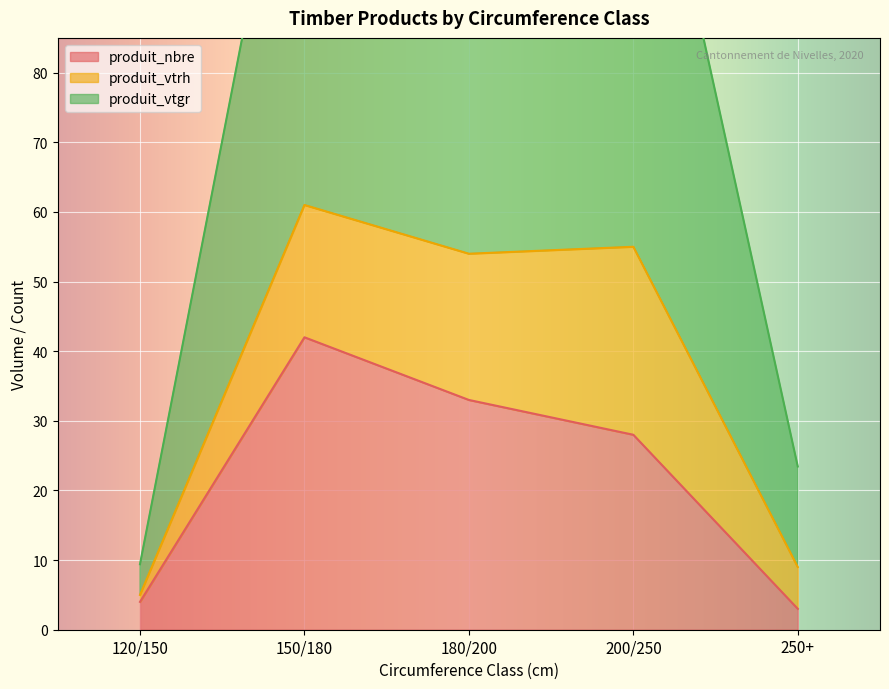

True or false: produit_vtgr and produit_nbre cross at least once.

False